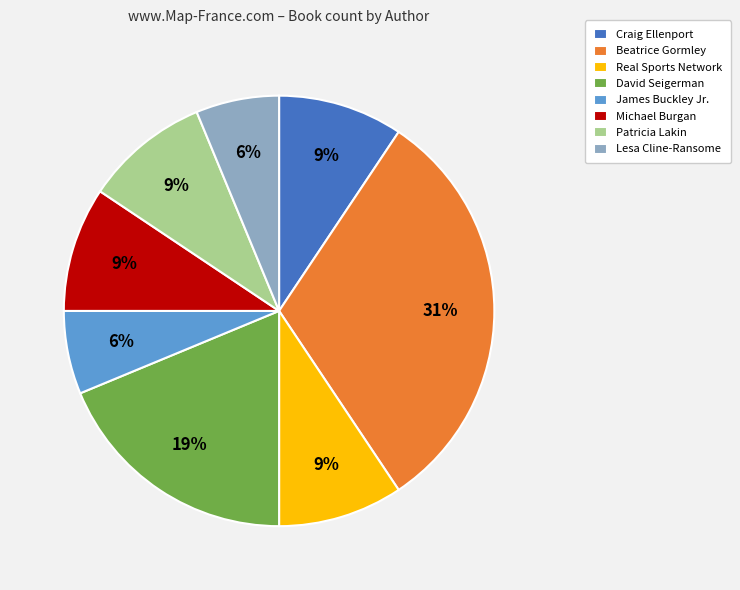

Which category has the biggest portion of the pie?

Beatrice Gormley